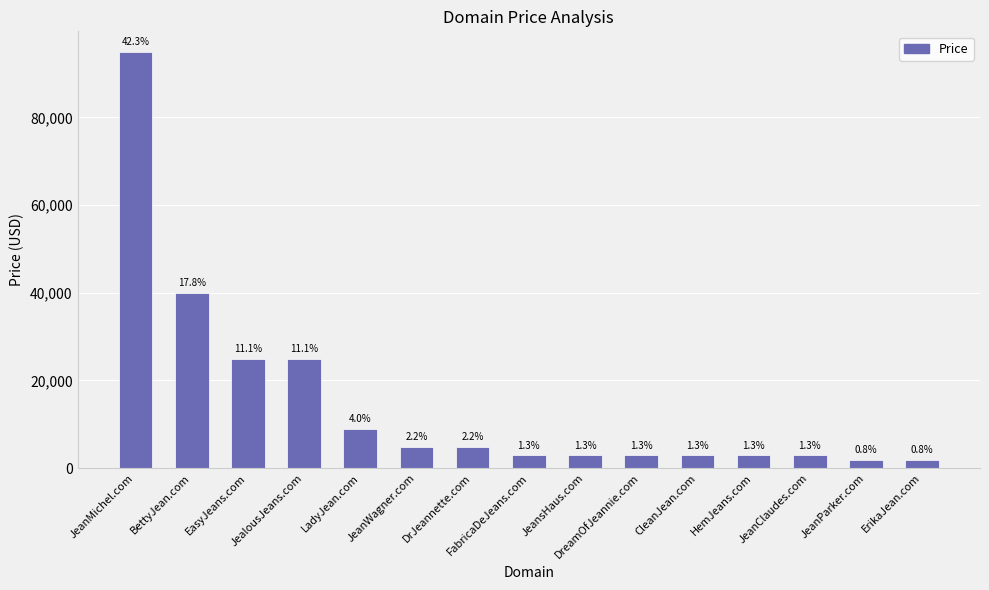

What is the value of the 10th bar from the left?

2888